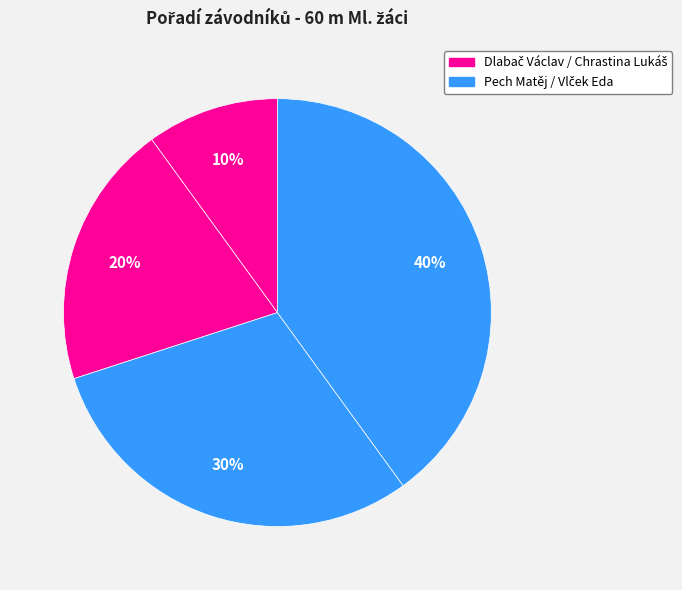

Does any single category account for the majority?

No